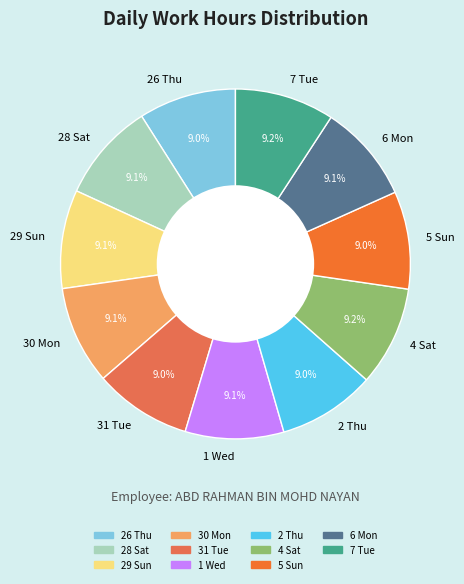

True or false: 1 Wed accounts for 9% of the total.

True